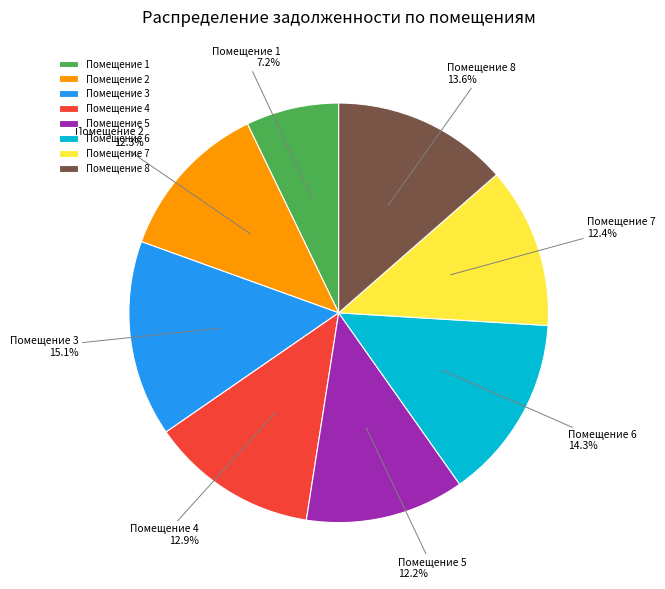

How many slices are in this pie chart?

8